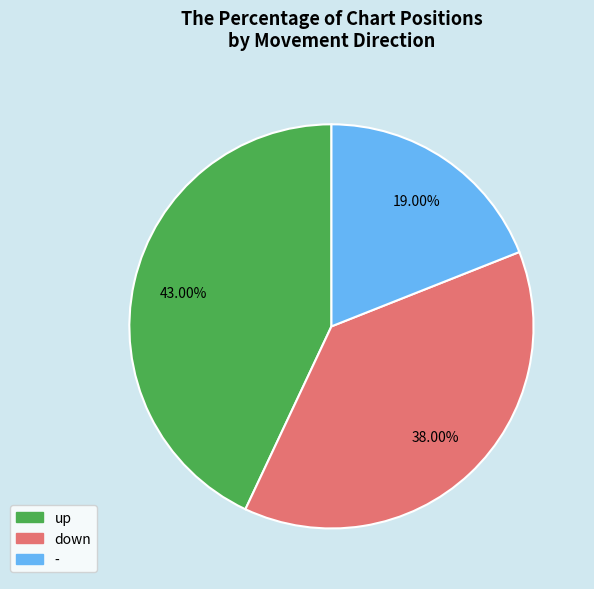

To the nearest percent, what is the average slice percentage?

33%